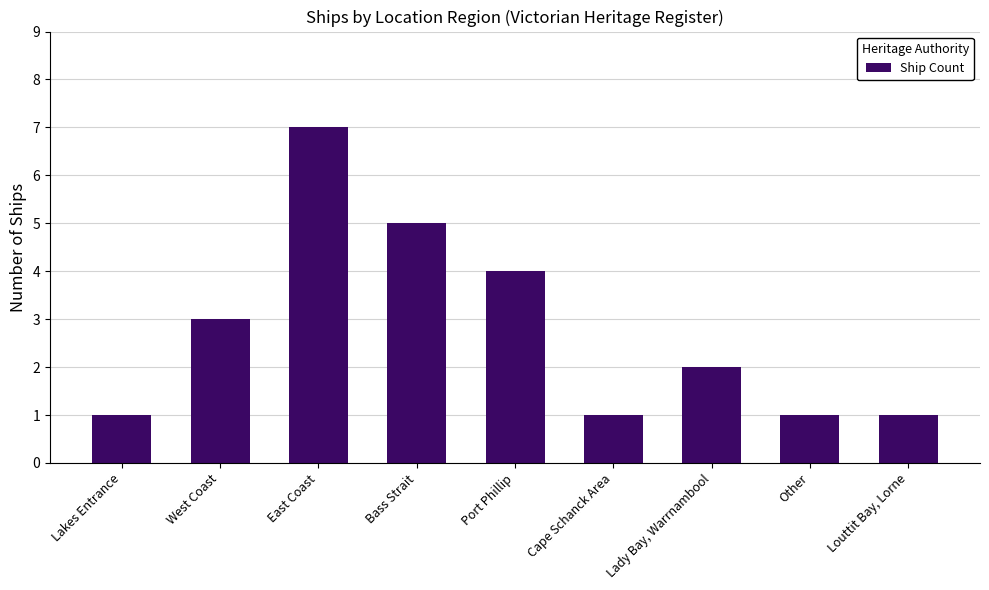

Which category has the highest value across all series?

East Coast